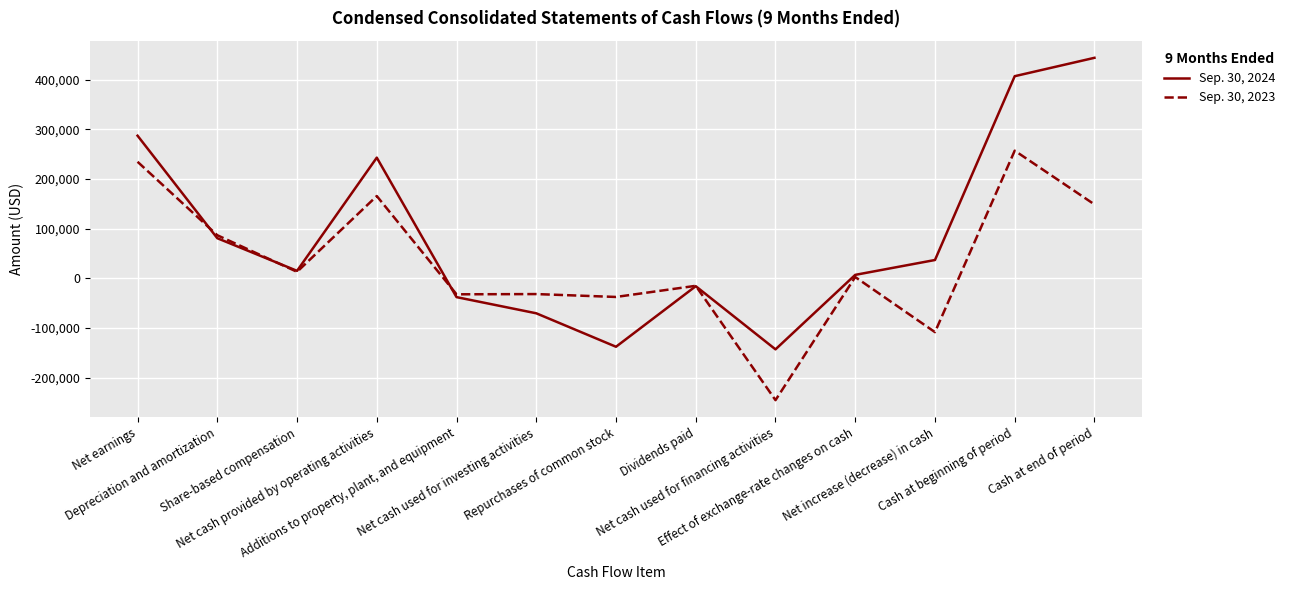

At which label is Sep. 30, 2023 closest to 5964?

Effect of exchange-rate changes on cash